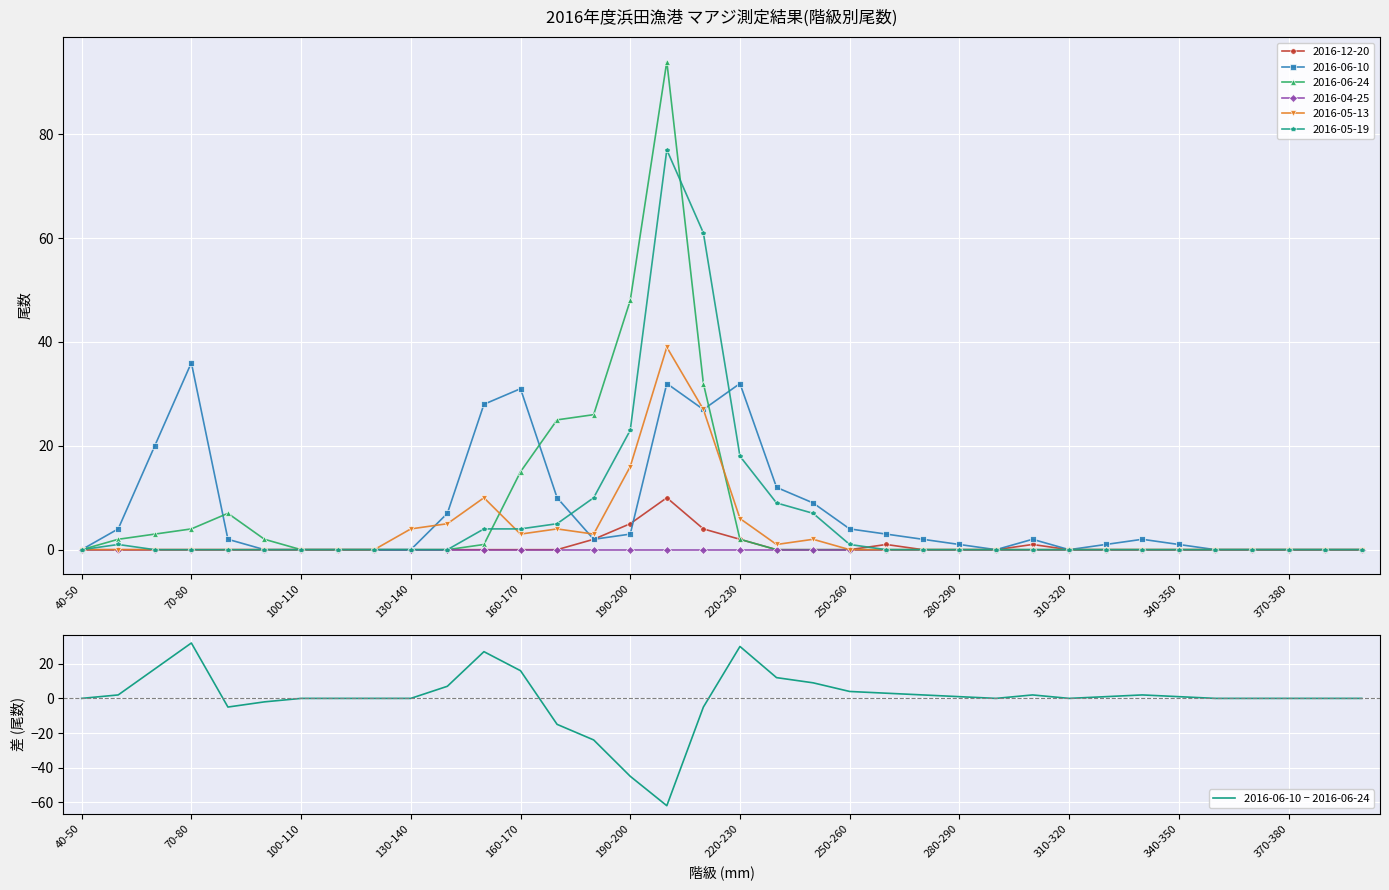

Is it true that 2016-06-10 − 2016-06-24 equals 0 at 40-50?

True